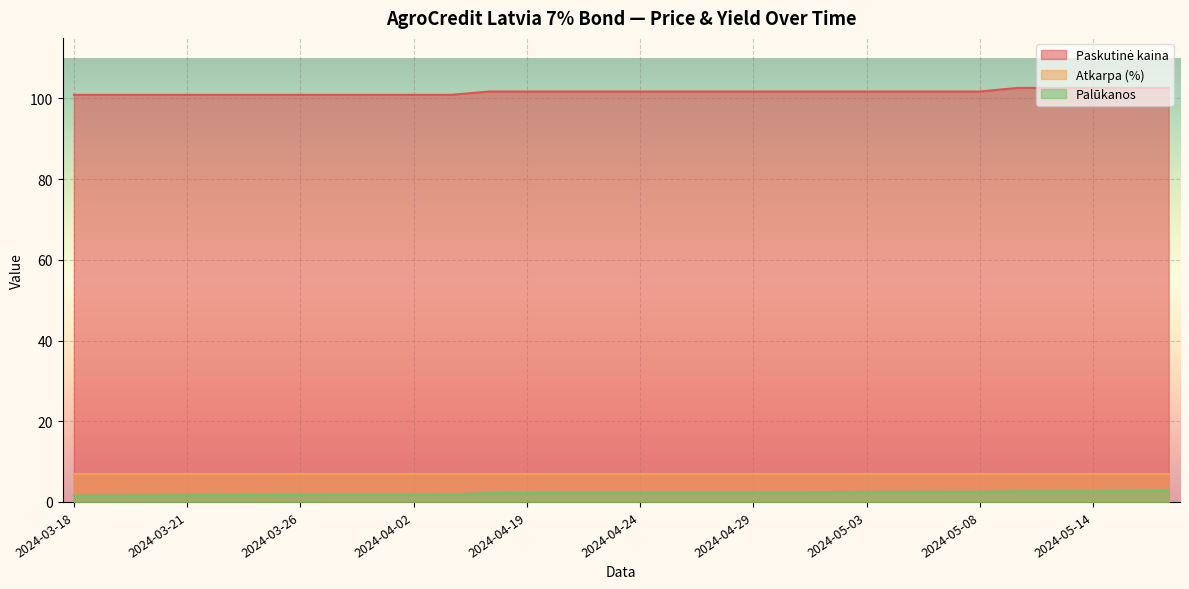

Reading left to right, transcribe all the data shown in this chart.

Paskutinė kaina: 2024-05-16=102.6	2024-05-15=102.6	2024-05-14=102.6	2024-05-13=102.6	2024-05-10=102.6	2024-05-08=101.7	2024-05-07=101.7	2024-05-06=101.7	2024-05-03=101.7	2024-05-02=101.7	2024-04-30=101.7	2024-04-29=101.7	2024-04-26=101.7	2024-04-25=101.7	2024-04-24=101.7	2024-04-23=101.7	2024-04-22=101.7	2024-04-19=101.7	2024-04-18=101.7	2024-03-25=100.9	2024-03-22=100.9	2024-03-21=100.9	2024-03-20=100.9	2024-03-19=100.9	2024-03-18=100.9	2024-03-28=100.9	2024-03-27=100.9	2024-03-26=100.9	2024-04-02=100.9	2024-04-03=100.9
Atkarpa (%): 2024-05-16=7.0	2024-05-15=7.0	2024-05-14=7.0	2024-05-13=7.0	2024-05-10=7.0	2024-05-08=7.0	2024-05-07=7.0	2024-05-06=7.0	2024-05-03=7.0	2024-05-02=7.0	2024-04-30=7.0	2024-04-29=7.0	2024-04-26=7.0	2024-04-25=7.0	2024-04-24=7.0	2024-04-23=7.0	2024-04-22=7.0	2024-04-19=7.0	2024-04-18=7.0	2024-03-25=7.0	2024-03-22=7.0	2024-03-21=7.0	2024-03-20=7.0	2024-03-19=7.0	2024-03-18=7.0	2024-03-28=7.0	2024-03-27=7.0	2024-03-26=7.0	2024-04-02=7.0	2024-04-03=7.0
Palūkanos: 2024-05-16=2.7	2024-05-15=2.7	2024-05-14=2.6	2024-05-13=2.6	2024-05-10=2.6	2024-05-08=2.5	2024-05-07=2.5	2024-05-06=2.5	2024-05-03=2.5	2024-05-02=2.5	2024-04-30=2.4	2024-04-29=2.4	2024-04-26=2.3	2024-04-25=2.3	2024-04-24=2.3	2024-04-23=2.2	2024-04-22=2.2	2024-04-19=2.2	2024-04-18=2.2	2024-03-25=1.7	2024-03-22=1.7	2024-03-21=1.7	2024-03-20=1.6	2024-03-19=1.6	2024-03-18=1.6	2024-03-28=1.8	2024-03-27=1.8	2024-03-26=1.7	2024-04-02=1.8	2024-04-03=1.8